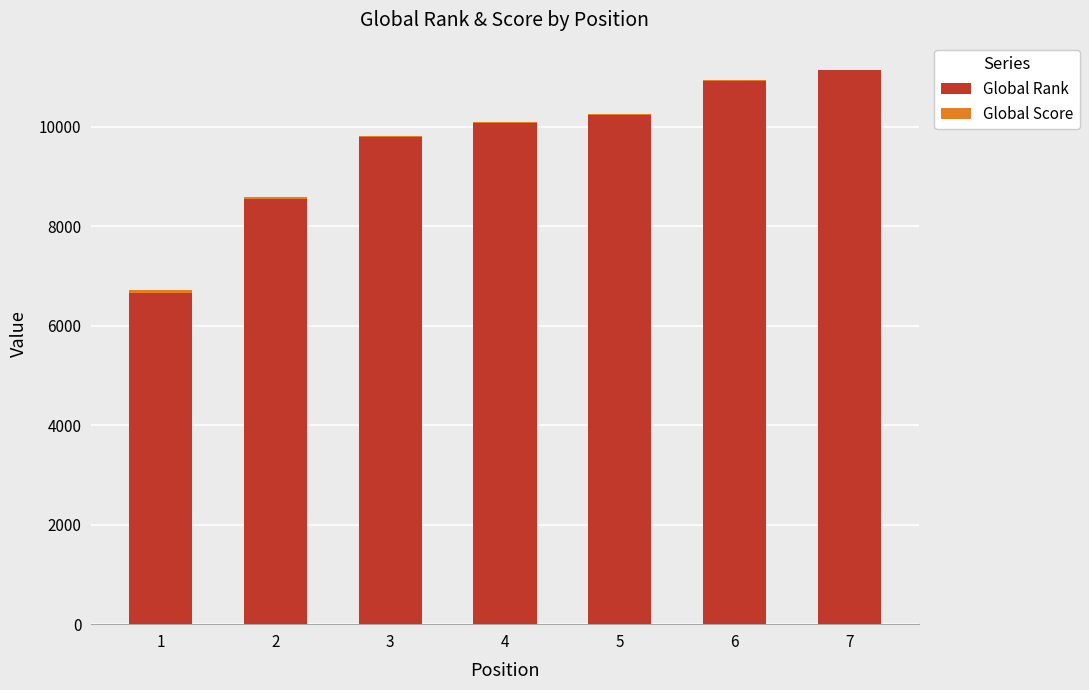

At 1, list the series in order from smallest to largest.

Global Score, Global Rank